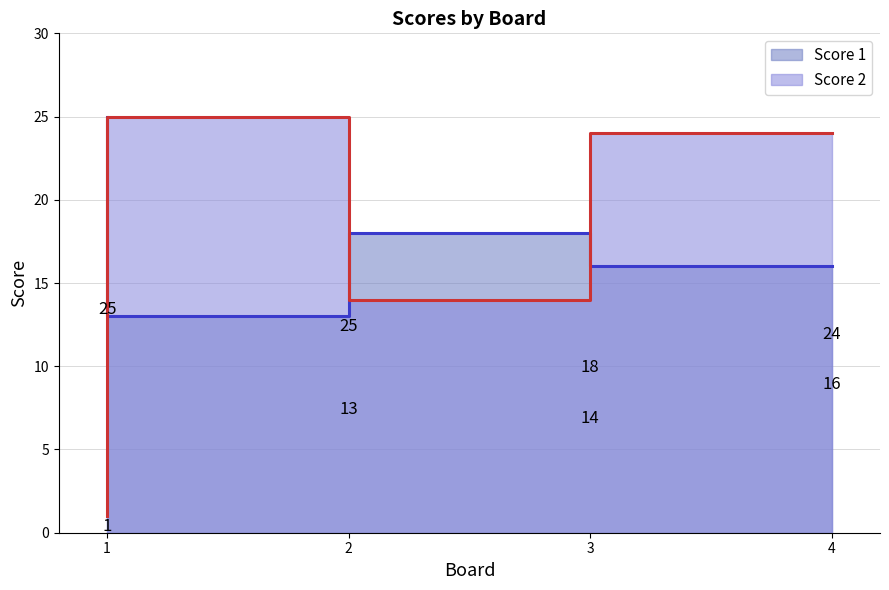

List the series in order of their overall mean, highest first.

Score 1, Score 2